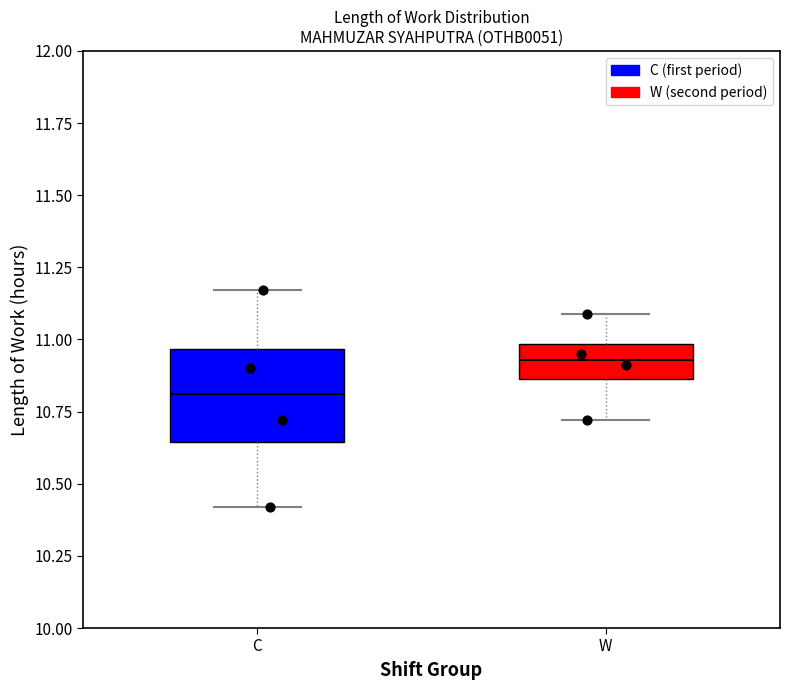

Reading left to right, read every box against the y-axis: the position of its median line, the range the box covers, and the ends of its whiskers. The values are not printed on the chart, so give them approximately, as read against the axis.

C: median 10.80, box 10.65 to 10.95, whiskers 10.40 to 11.15
W: median 10.95, box 10.85 to 11.00, whiskers 10.70 to 11.10